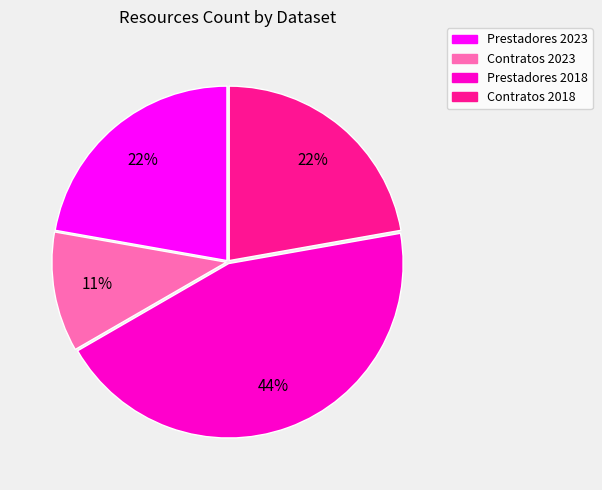

True or false: Contratos 2018 accounts for 28% of the total.

False